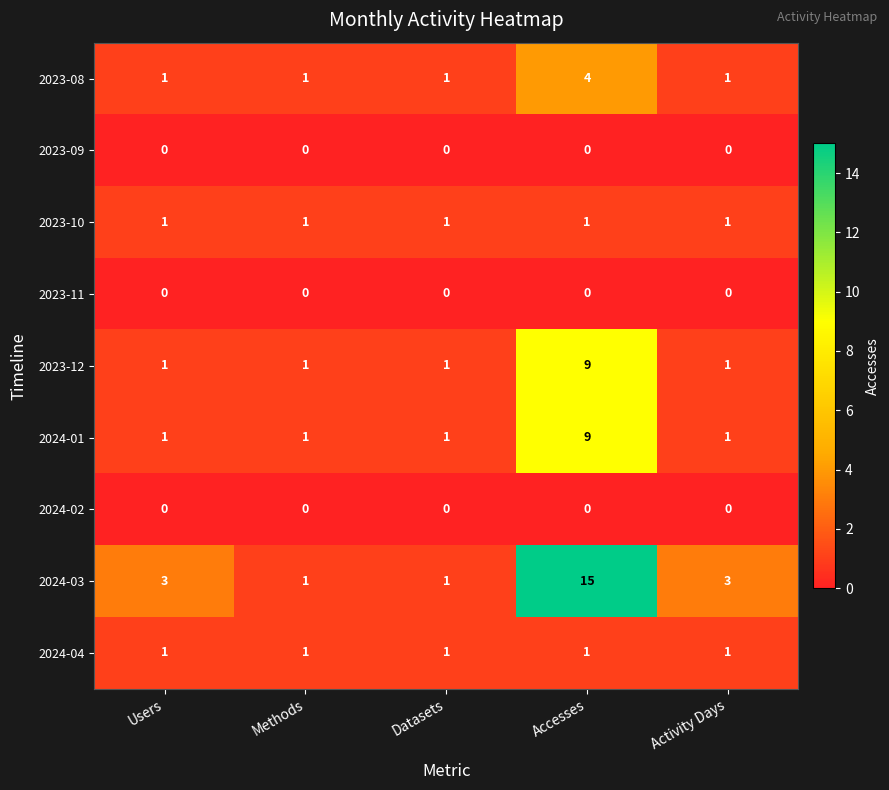

What is the total value across all series at Accesses?

39